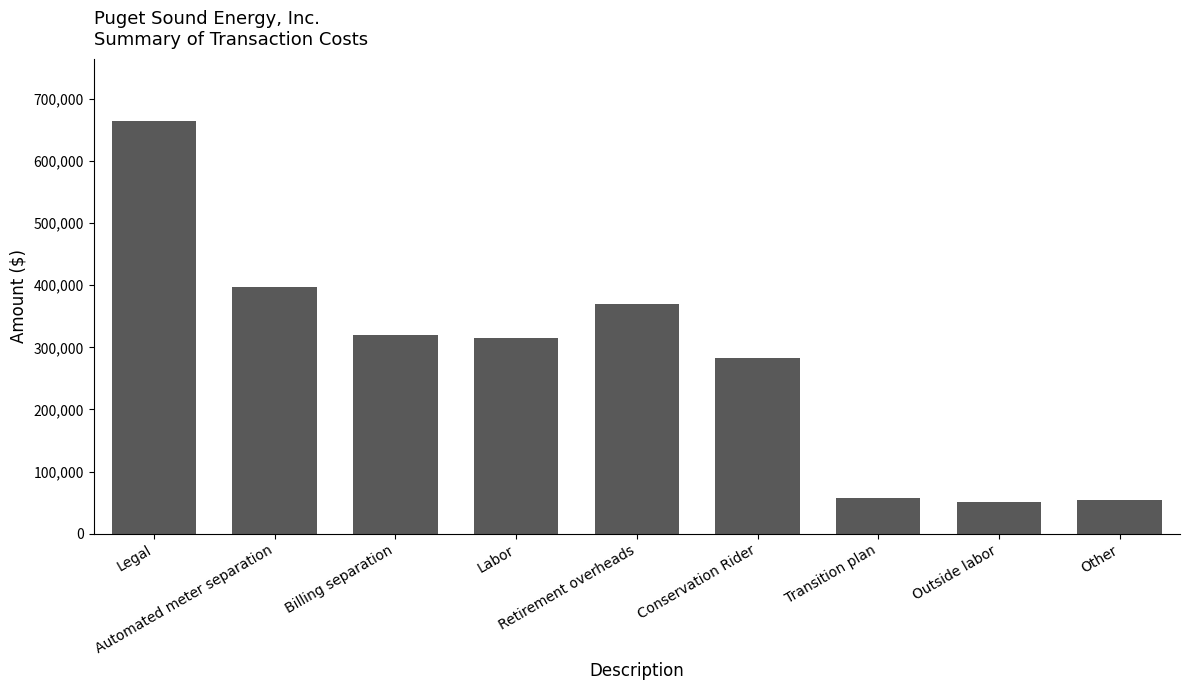

How many data points does each series have?

9